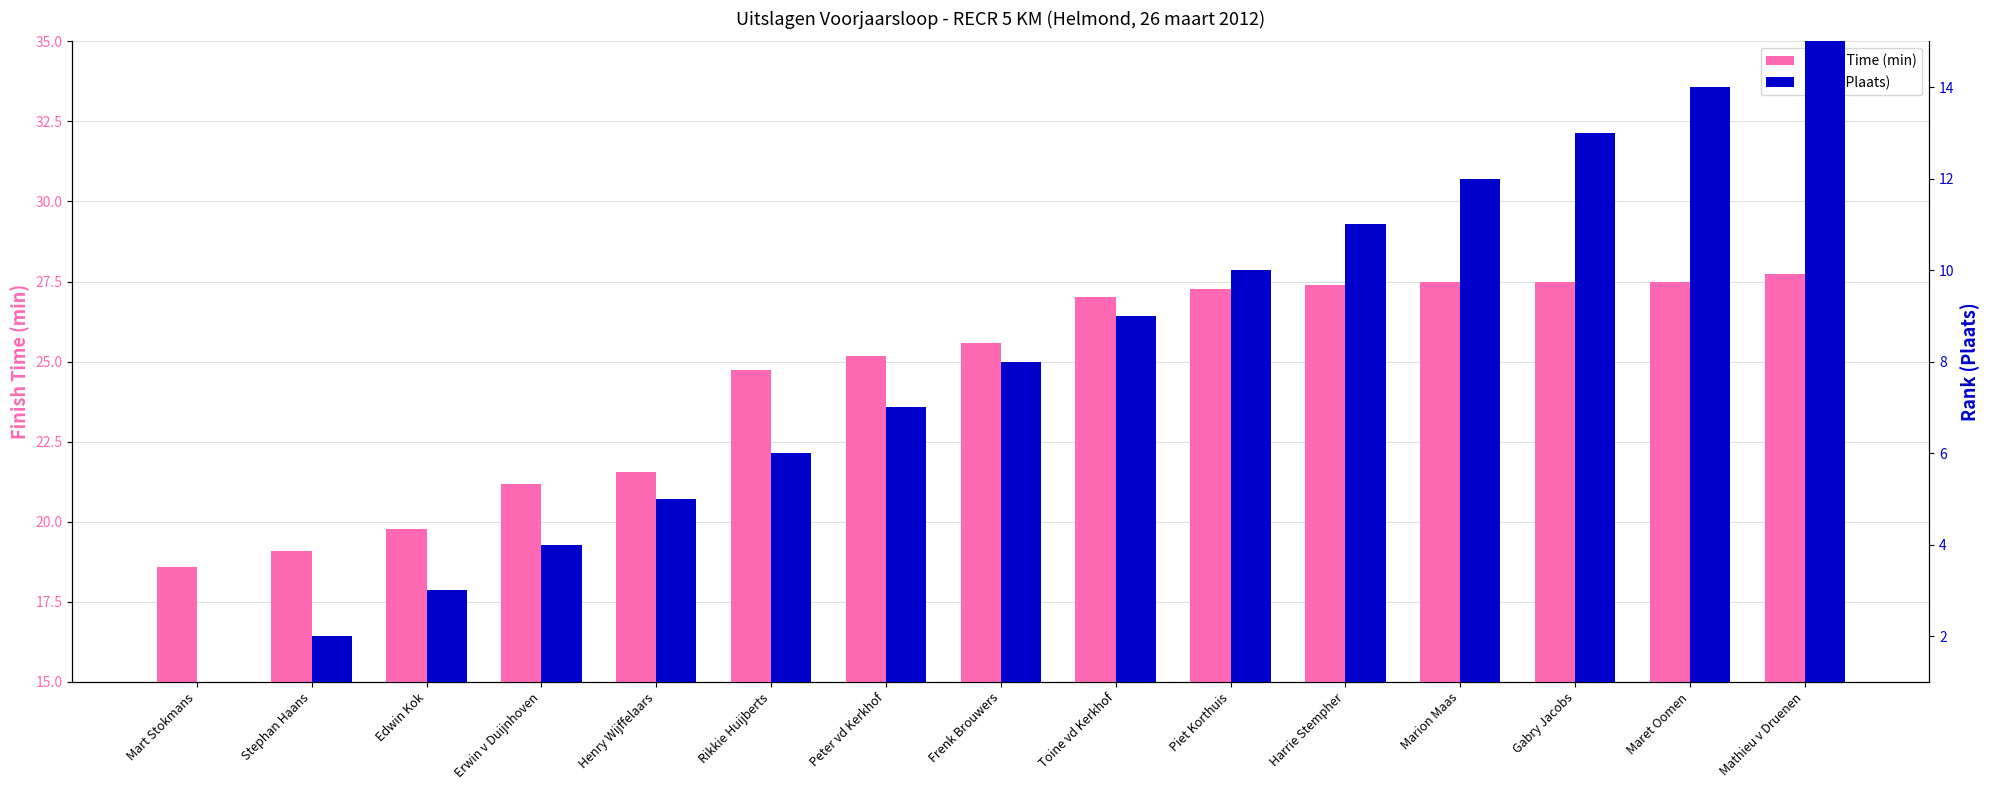

Where does the Finish Time (min) series first go above 25?

Peter vd Kerkhof